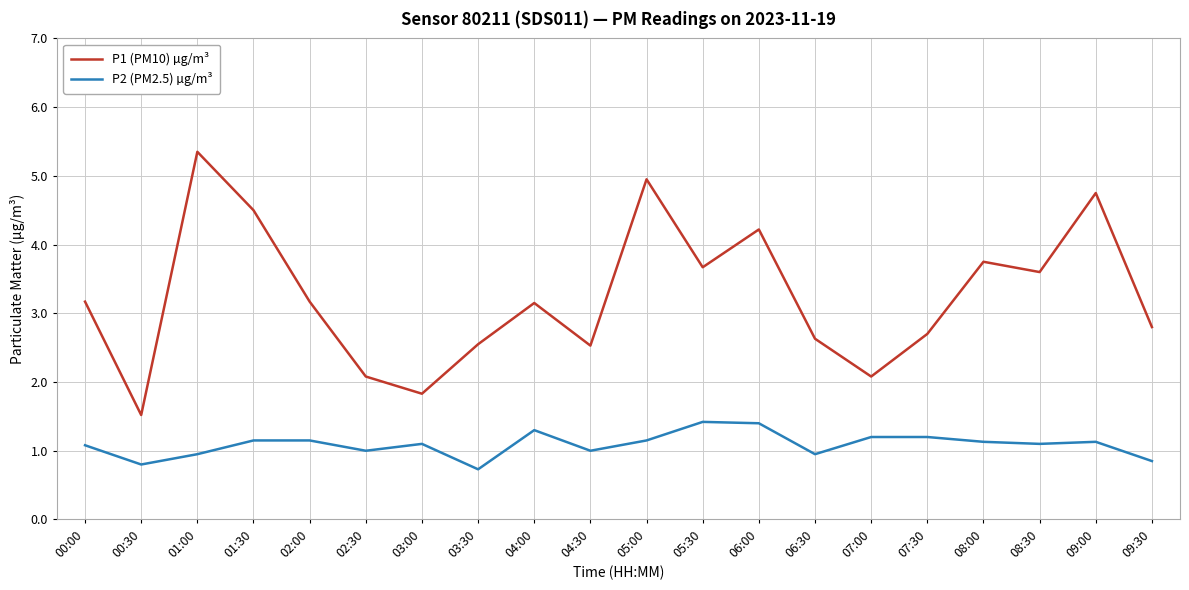

Which series has the largest total across all categories?

P1 (PM10) µg/m³